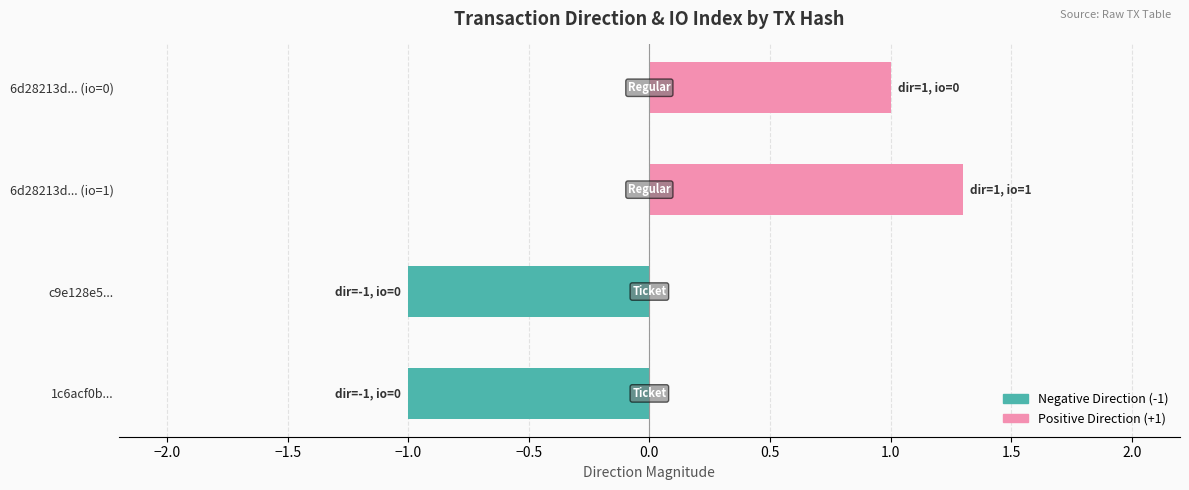

Reading right to left, extract all data points from this chart.

Negative Direction (-1): 0.0	0.0	-1.0	-1.0
Positive Direction (+1): 1.0	1.3	0.0	0.0